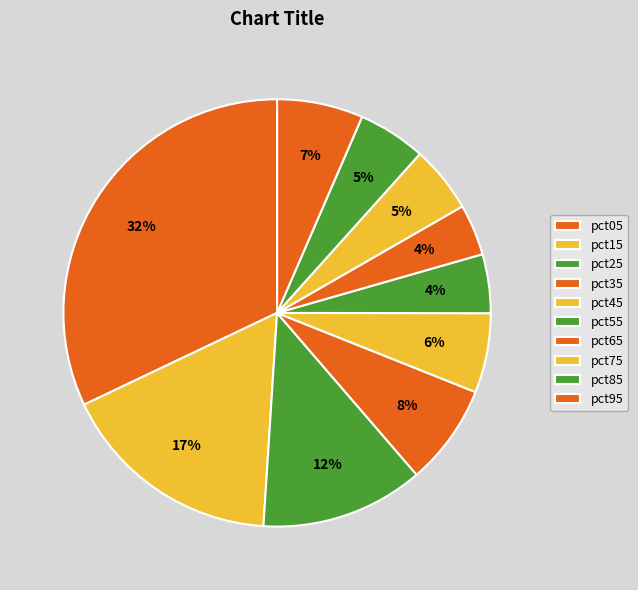

How many segments does this pie chart have?

10